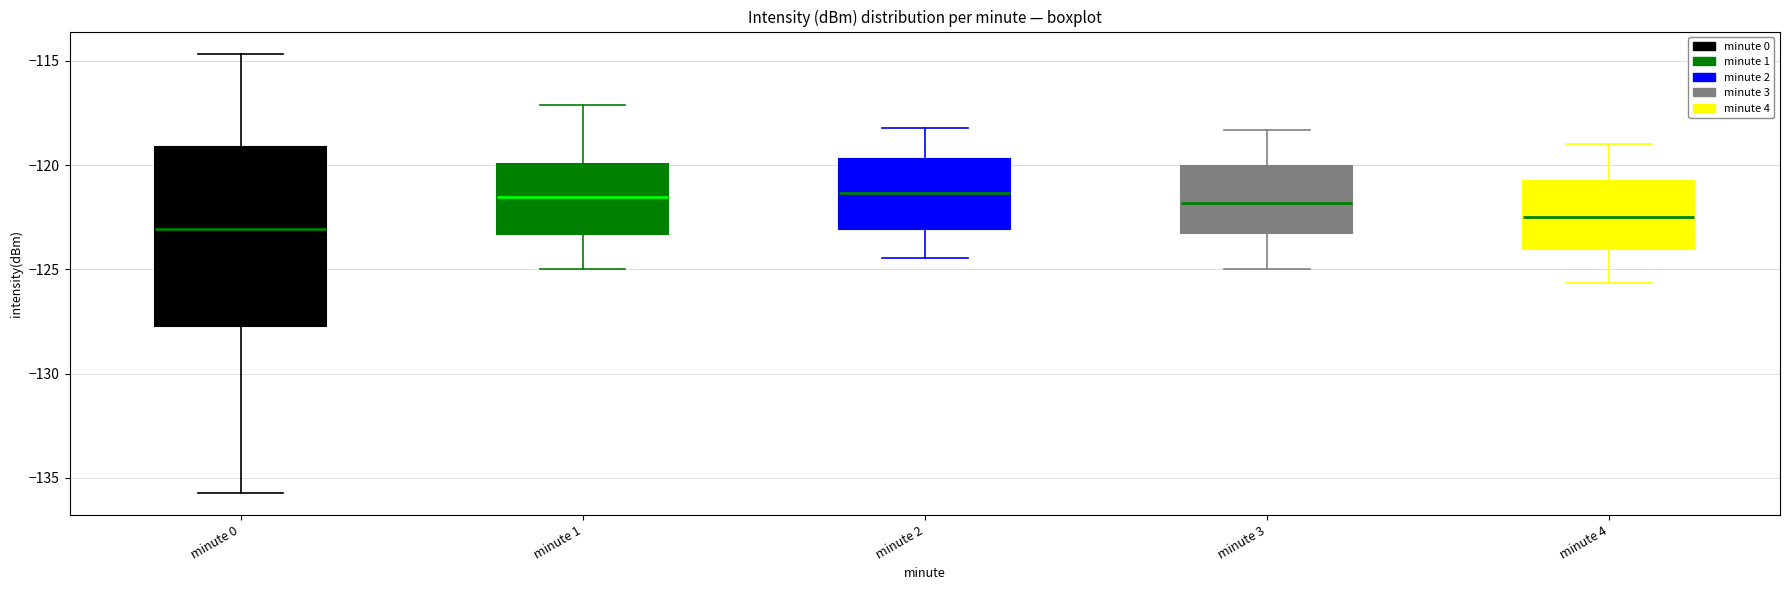

Reading left to right, read every box against the y-axis: the position of its median line, the range the box covers, and the ends of its whiskers. The values are not printed on the chart, so give them approximately, as read against the axis.

minute 0: median -123.0, box -127.5 to -119.0, whiskers -135.5 to -114.5
minute 1: median -121.5, box -123.5 to -120.0, whiskers -125.0 to -117.0
minute 2: median -121.5, box -123.0 to -119.5, whiskers -124.5 to -118.0
minute 3: median -122.0, box -123.5 to -120.0, whiskers -125.0 to -118.5
minute 4: median -122.5, box -124.0 to -121.0, whiskers -125.5 to -119.0